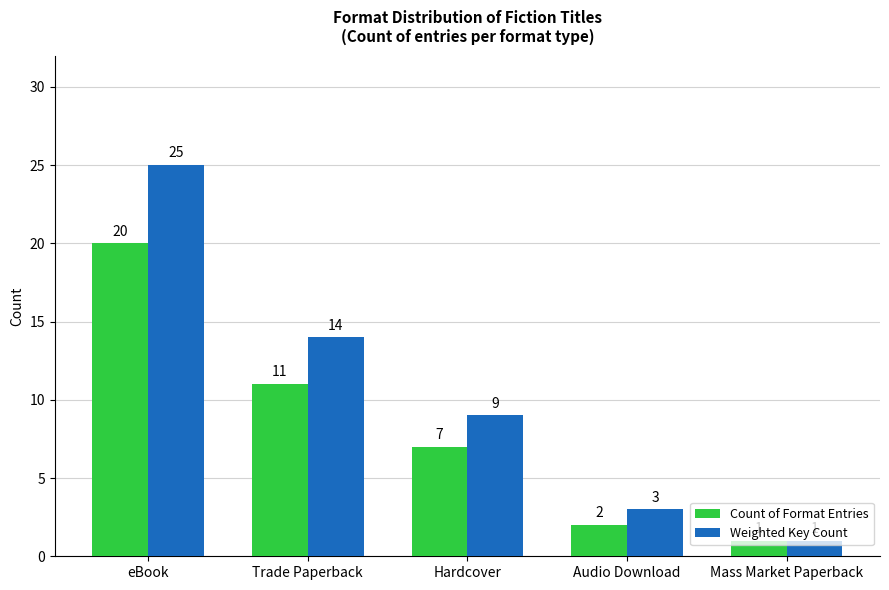

Is it true that Count of Format Entries equals 8 at eBook?

False